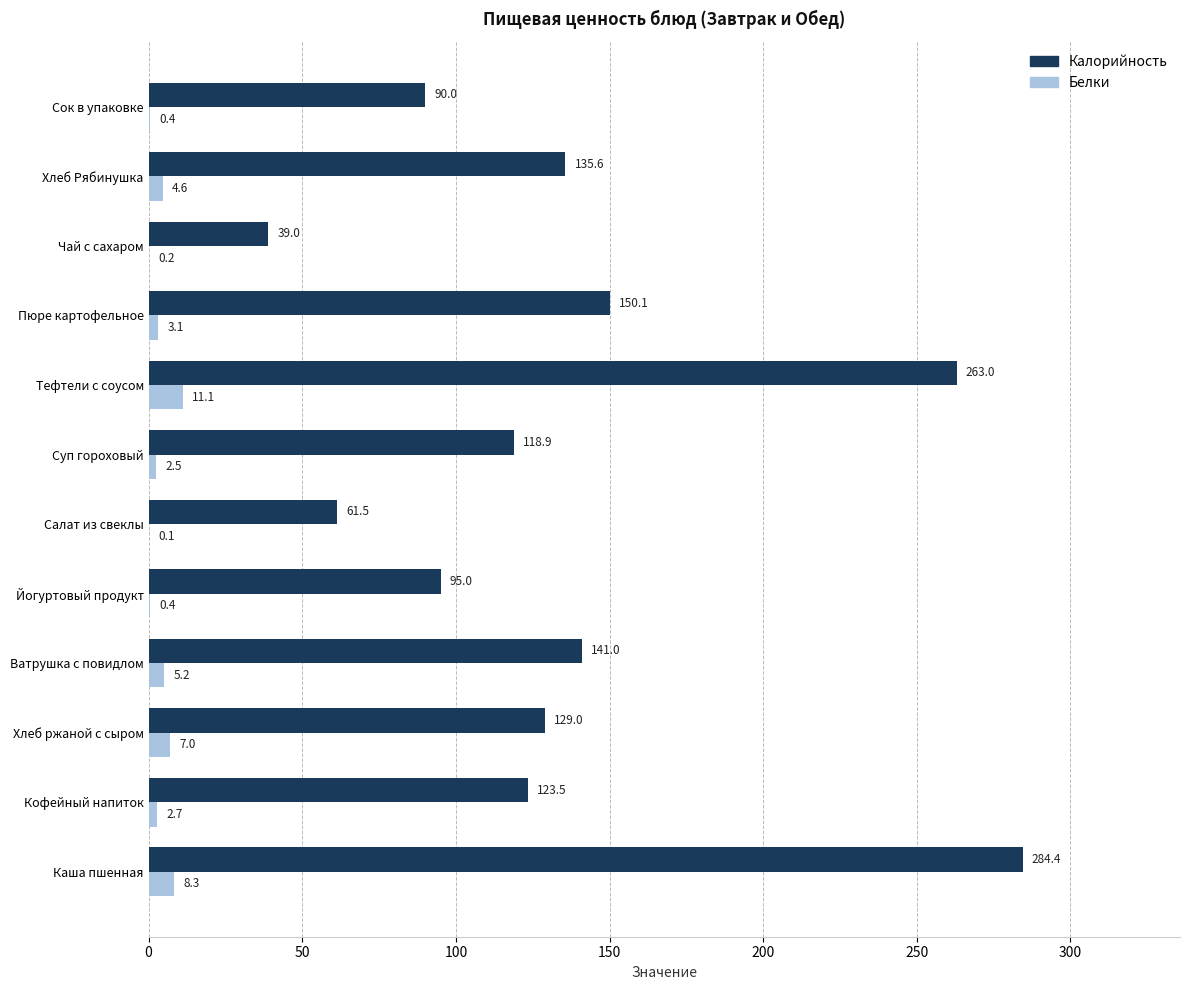

What value does the Калорийность series have at Каша пшенная?

284.4